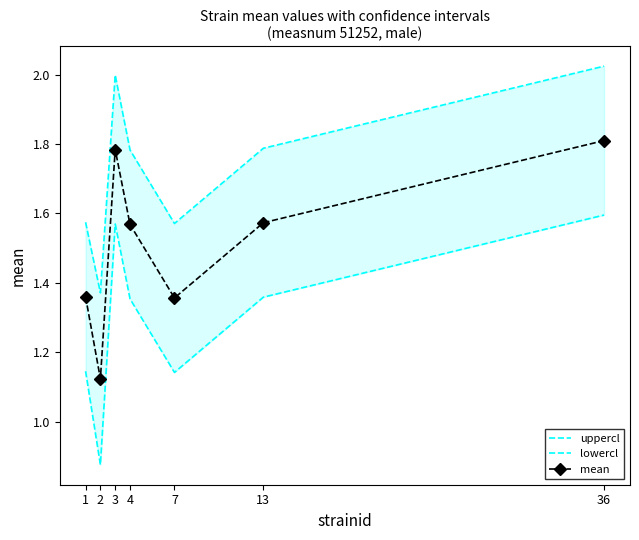

True or false: uppercl and lowercl cross at least once.

False